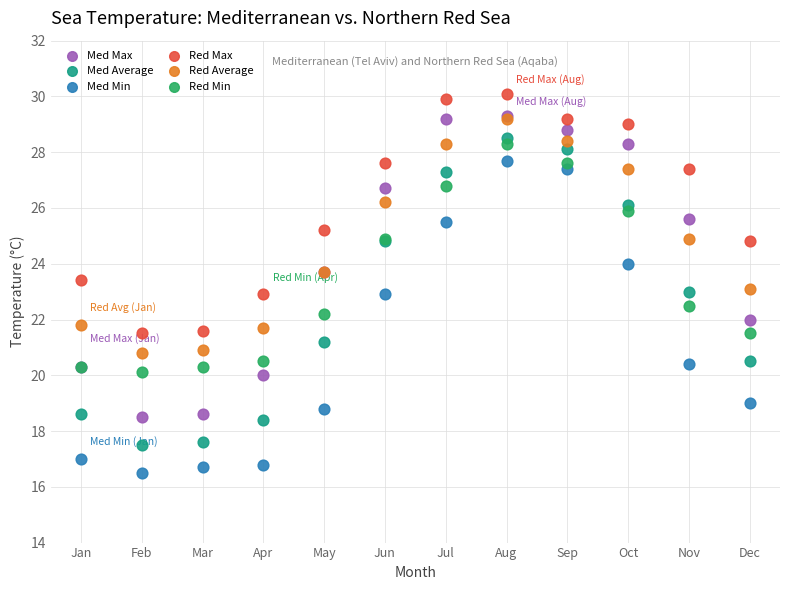

What are all the series names shown in the legend?

Med Max, Med Average, Med Min, Red Max, Red Average, Red Min